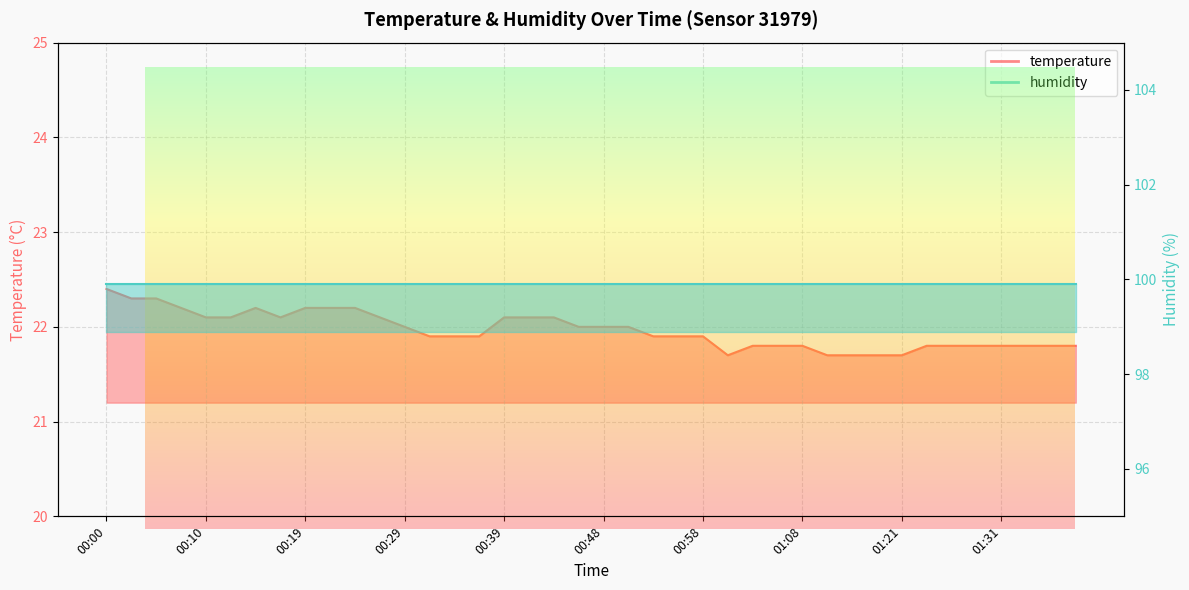

What is the minimum value shown in the chart?

21.7